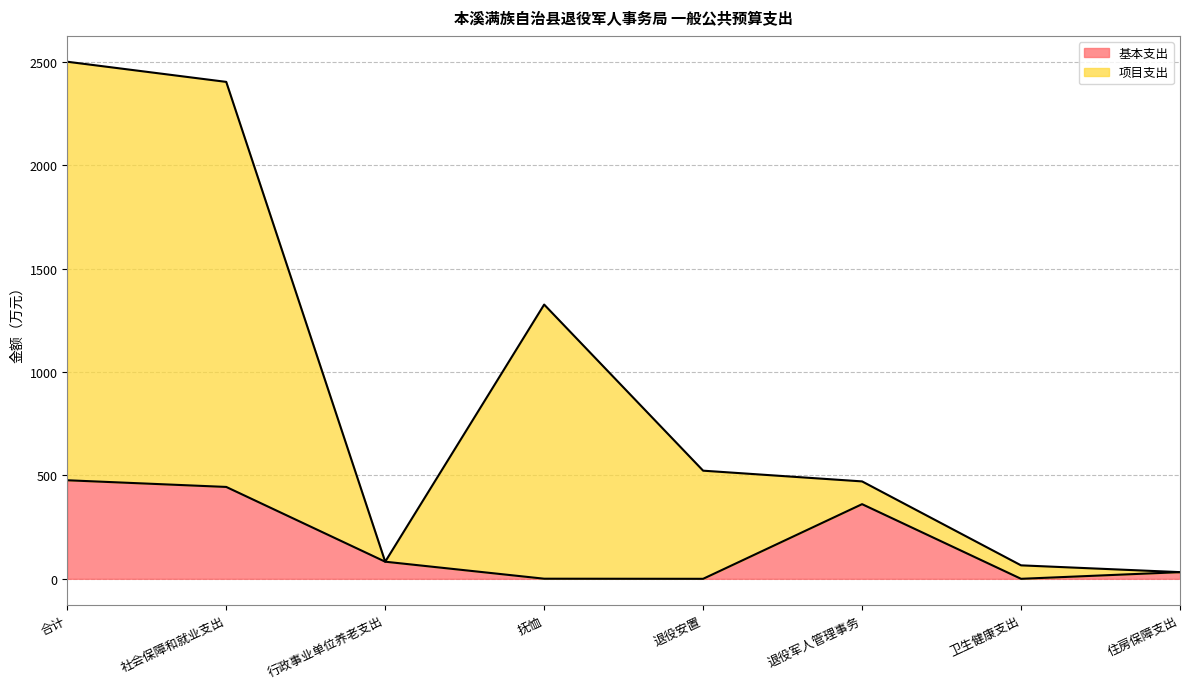

Count the number of data series in this chart.

2